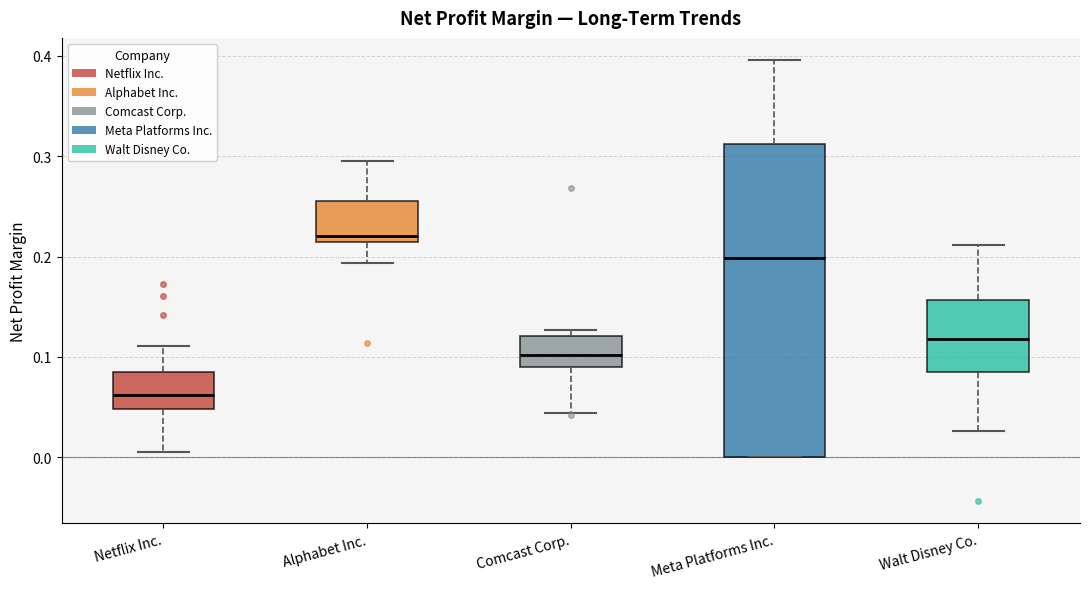

Reading left to right, read every box against the y-axis: the position of its median line, the range the box covers, and the ends of its whiskers. The values are not printed on the chart, so give them approximately, as read against the axis.

Netflix Inc.: median 0.06, box 0.05 to 0.08, whiskers 0.00 to 0.11
Alphabet Inc.: median 0.22, box 0.21 to 0.26, whiskers 0.19 to 0.30
Comcast Corp.: median 0.10, box 0.09 to 0.12, whiskers 0.04 to 0.13
Meta Platforms Inc.: median 0.20, box 0.00 to 0.31, whiskers 0.00 to 0.40
Walt Disney Co.: median 0.12, box 0.09 to 0.16, whiskers 0.03 to 0.21